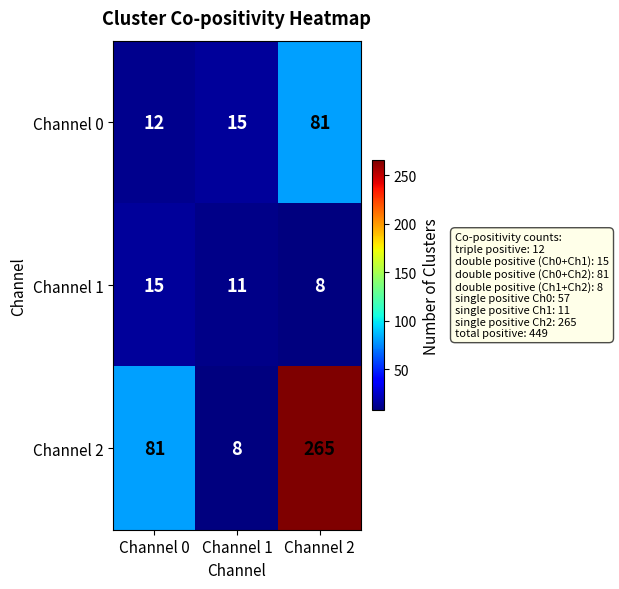

What is the difference between the maximum and minimum values in the Channel 1 series?

7